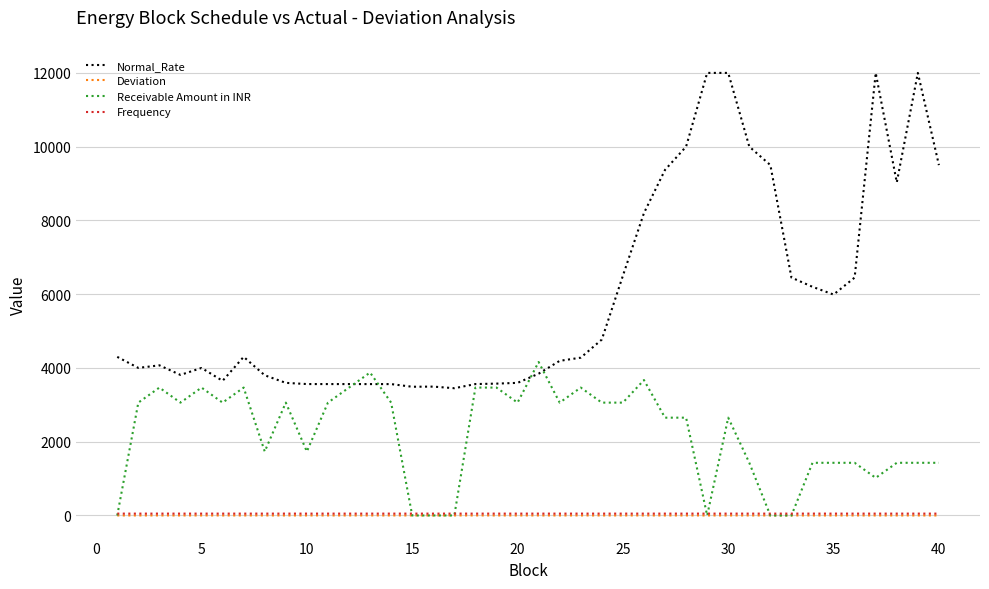

Count the number of categories in the chart.

40